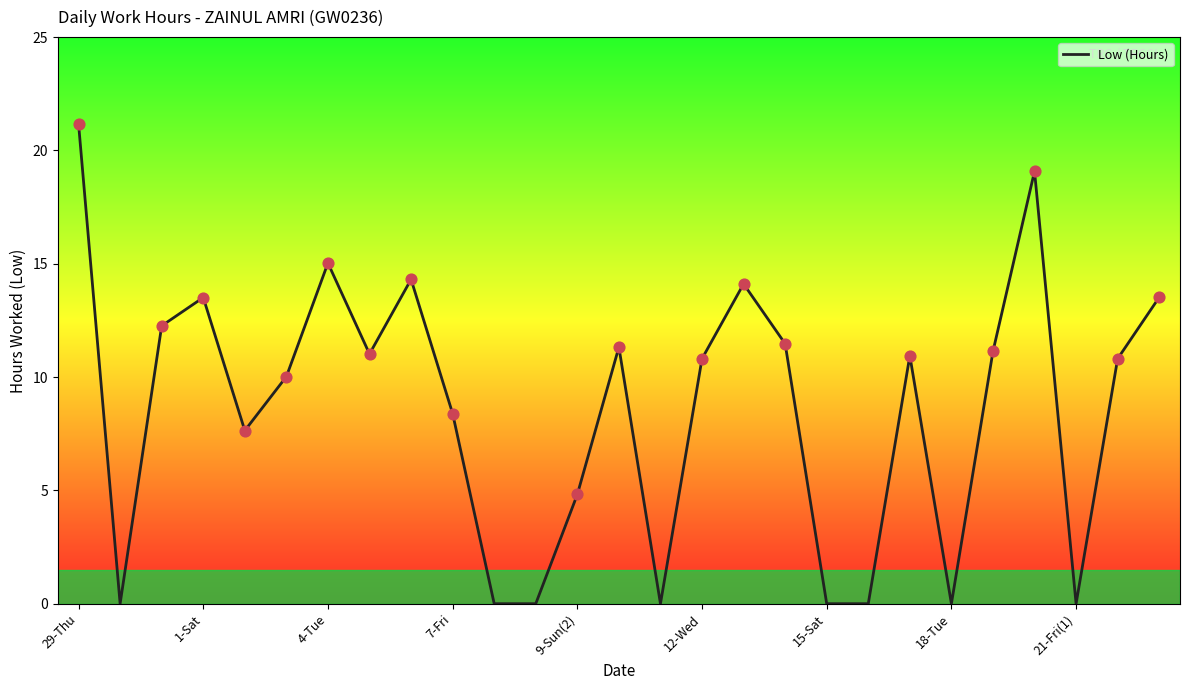

What is the difference between the maximum and minimum values?

21.2